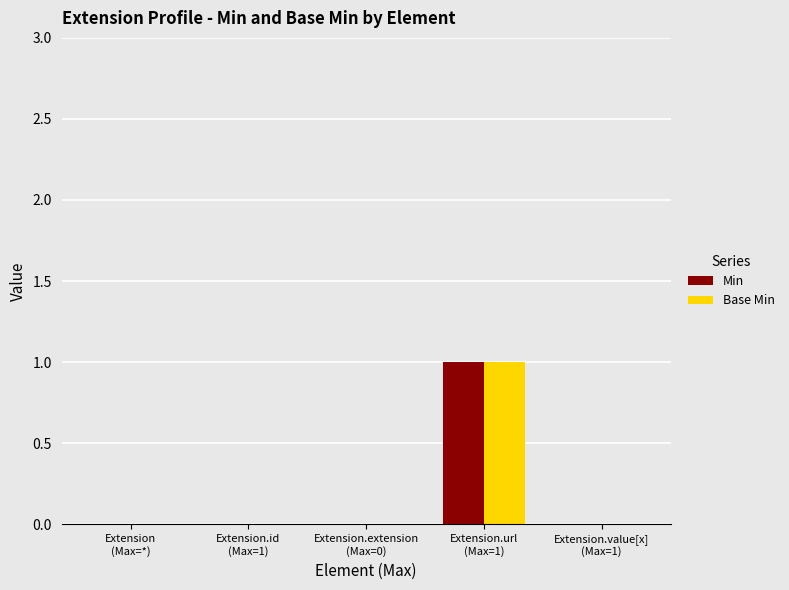

Reading left to right, what are all the values shown in this chart?

Min: Extension
(Max=*)=0	Extension.id
(Max=1)=0	Extension.extension
(Max=0)=0	Extension.url
(Max=1)=1	Extension.value[x]
(Max=1)=0
Base Min: Extension
(Max=*)=0	Extension.id
(Max=1)=0	Extension.extension
(Max=0)=0	Extension.url
(Max=1)=1	Extension.value[x]
(Max=1)=0